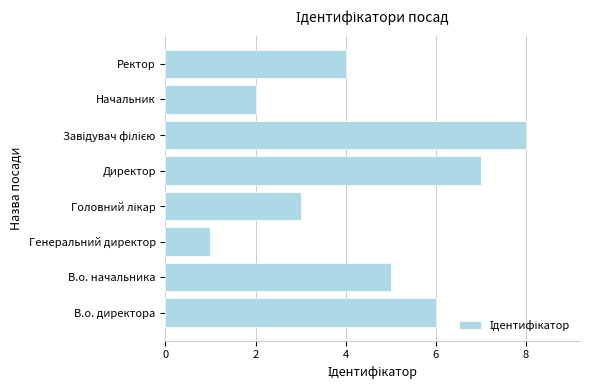

Is it true that the value at Директор is 7?

True